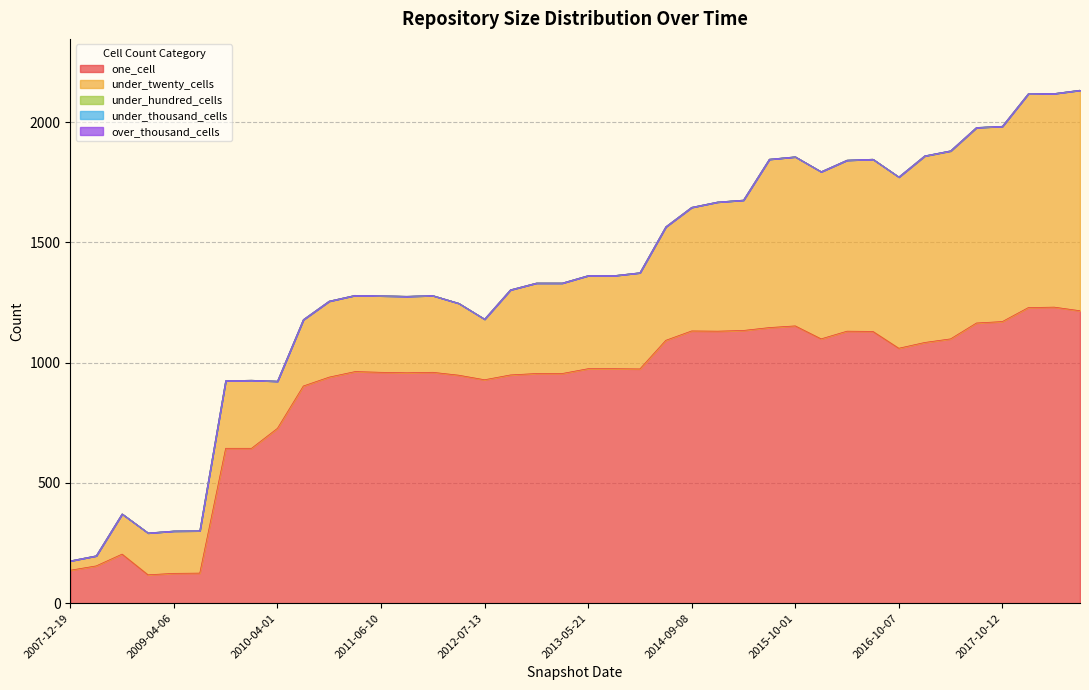

What is the total value across all series at 2009-06-17?

301